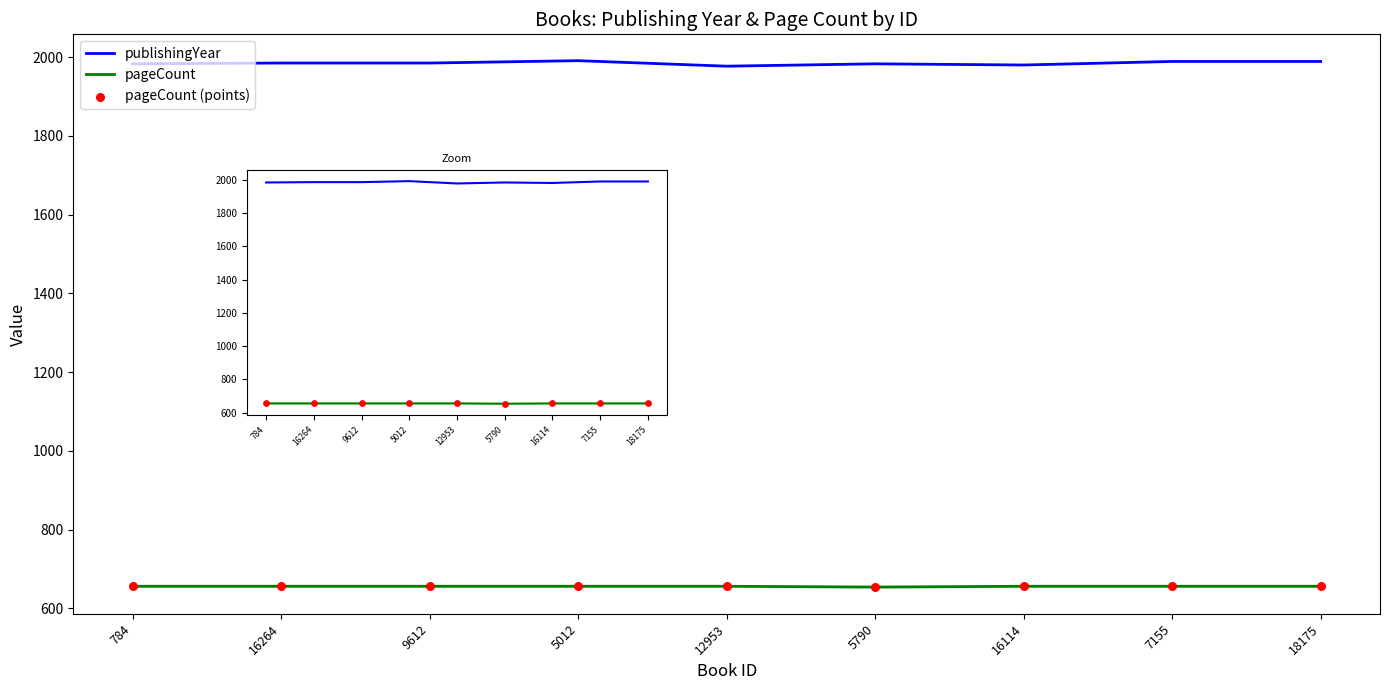

At how many categories does at least one series exceed 1439?

9